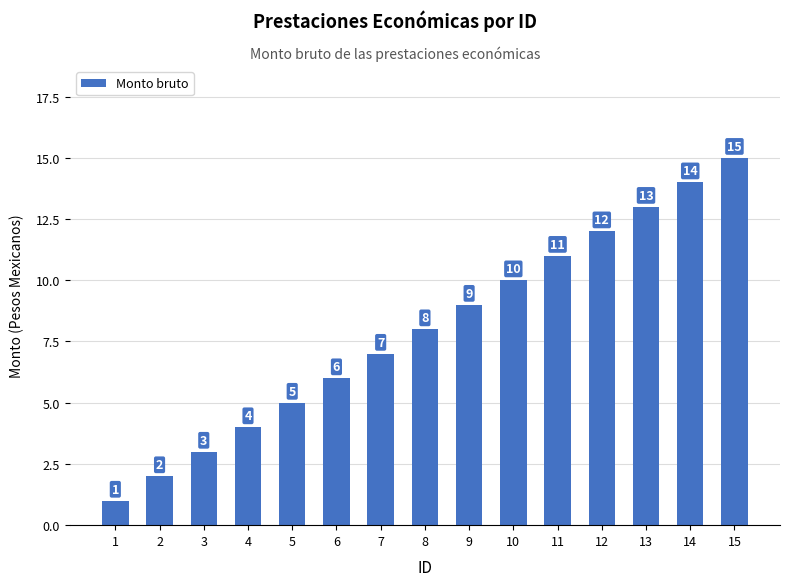

Are the bars grouped side by side (vs. stacked)?

No